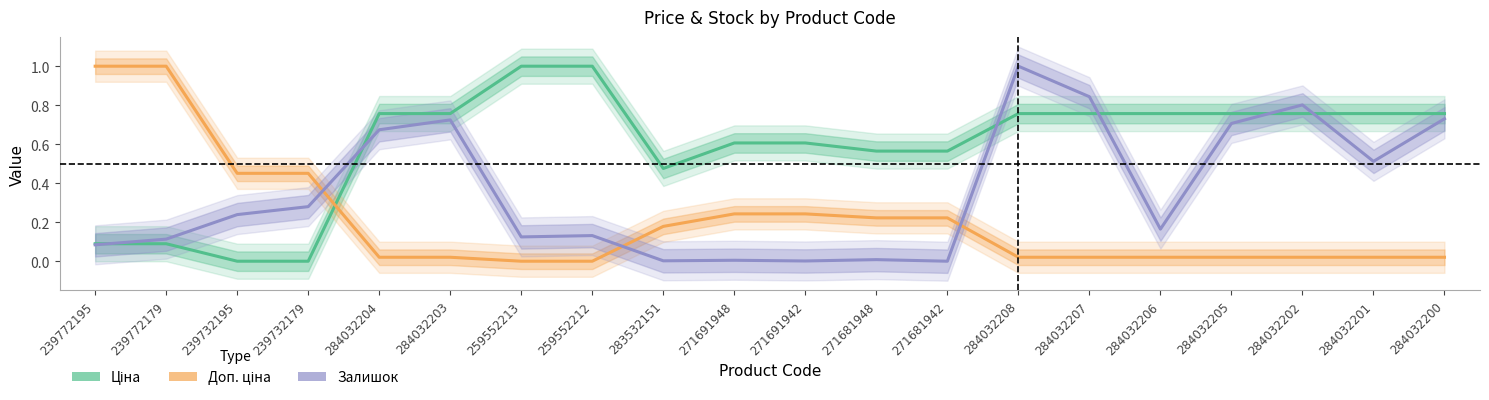

Count the number of categories in the chart.

20